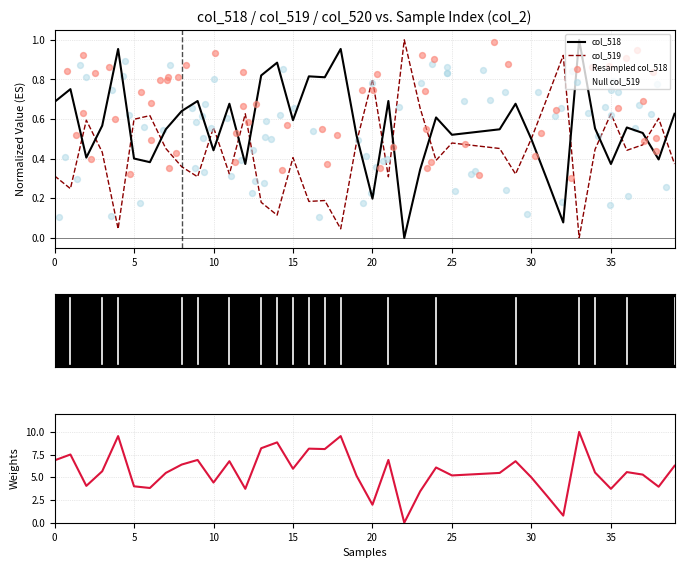

The col_519 series shows 0.5 at 30. True or false?

True